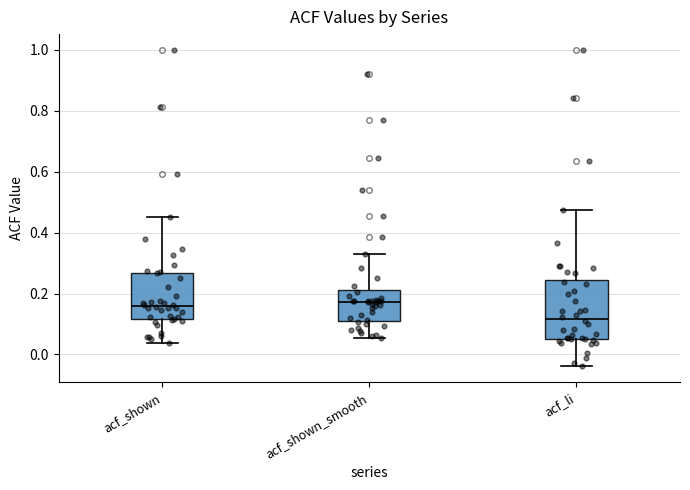

Reading left to right, read every box against the y-axis: the position of its median line, the range the box covers, and the ends of its whiskers. The values are not printed on the chart, so give them approximately, as read against the axis.

acf_shown: median 0.16, box 0.12 to 0.26, whiskers 0.04 to 0.46
acf_shown_smooth: median 0.18, box 0.12 to 0.22, whiskers 0.06 to 0.32
acf_li: median 0.12, box 0.06 to 0.24, whiskers -0.04 to 0.48